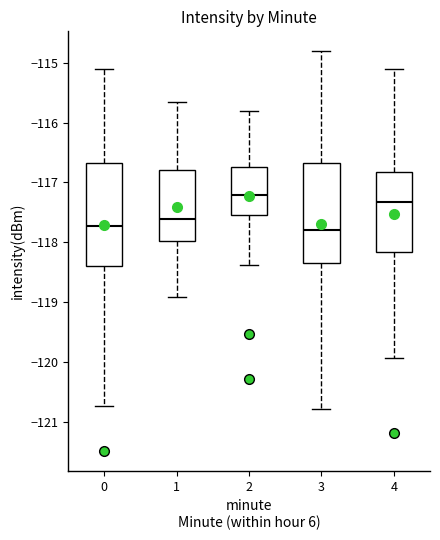

Reading left to right, read every box against the y-axis: the position of its median line, the range the box covers, and the ends of its whiskers. The values are not printed on the chart, so give them approximately, as read against the axis.

0: median -117.7, box -118.4 to -116.7, whiskers -120.7 to -115.1
1: median -117.6, box -118.0 to -116.8, whiskers -118.9 to -115.6
2: median -117.2, box -117.5 to -116.7, whiskers -118.4 to -115.8
3: median -117.8, box -118.3 to -116.7, whiskers -120.8 to -114.8
4: median -117.3, box -118.2 to -116.8, whiskers -119.9 to -115.1